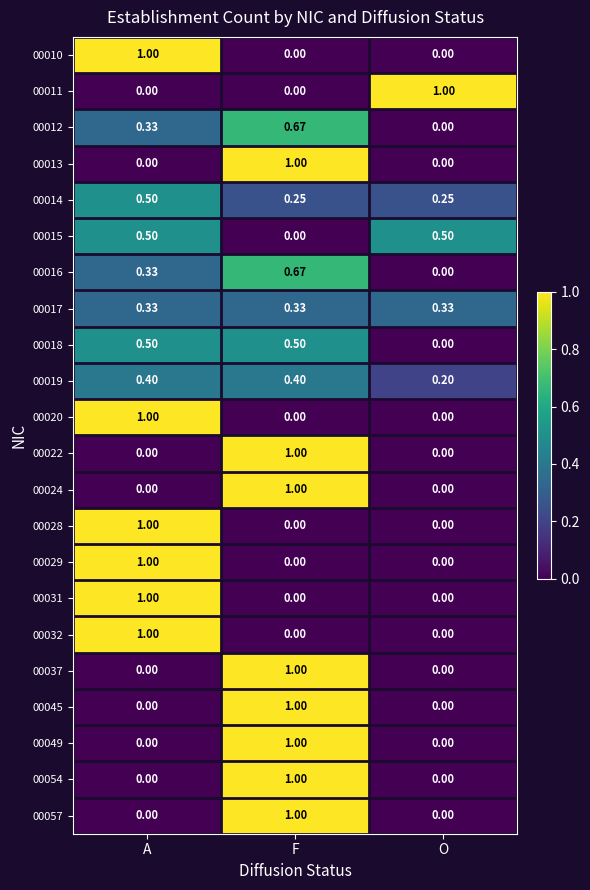

At which label does 00013 reach its peak?

F